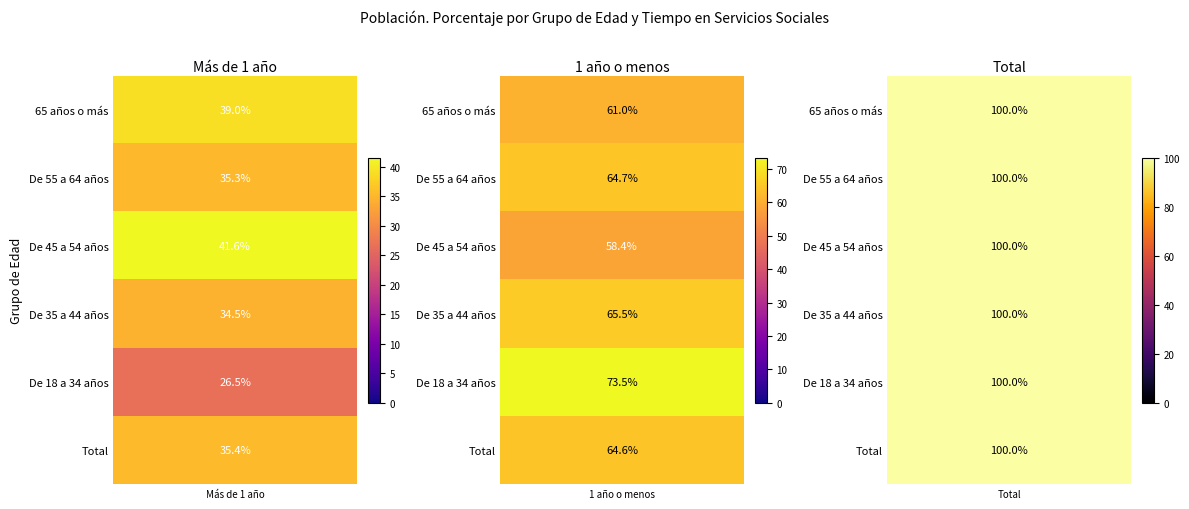

At how many categories does at least one series exceed 42?

2